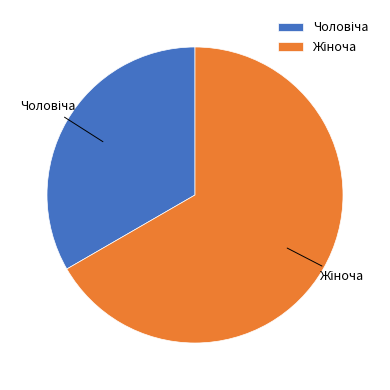

Does any single category account for the majority?

Yes